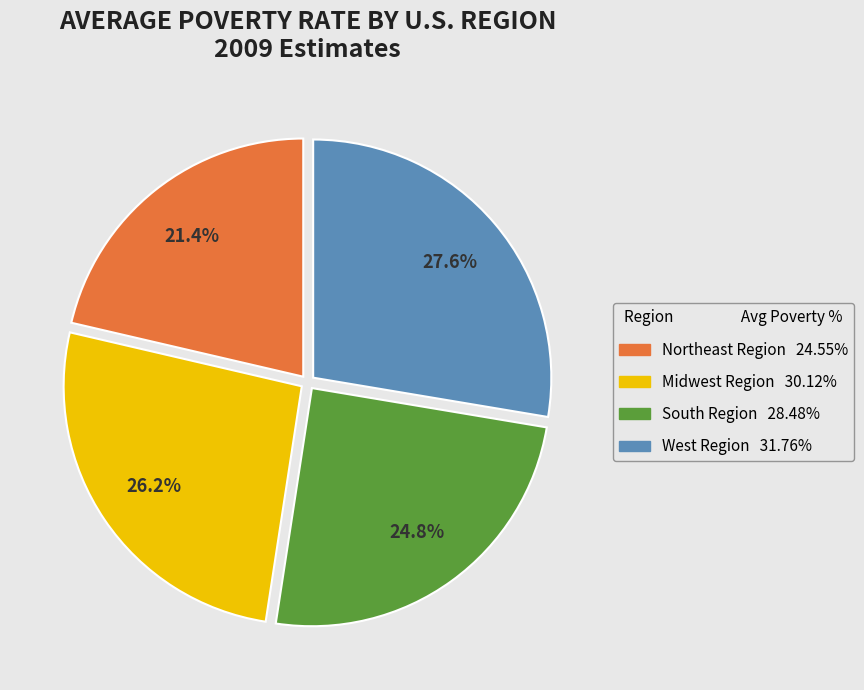

Between Midwest Region and West Region, which is larger?

West Region